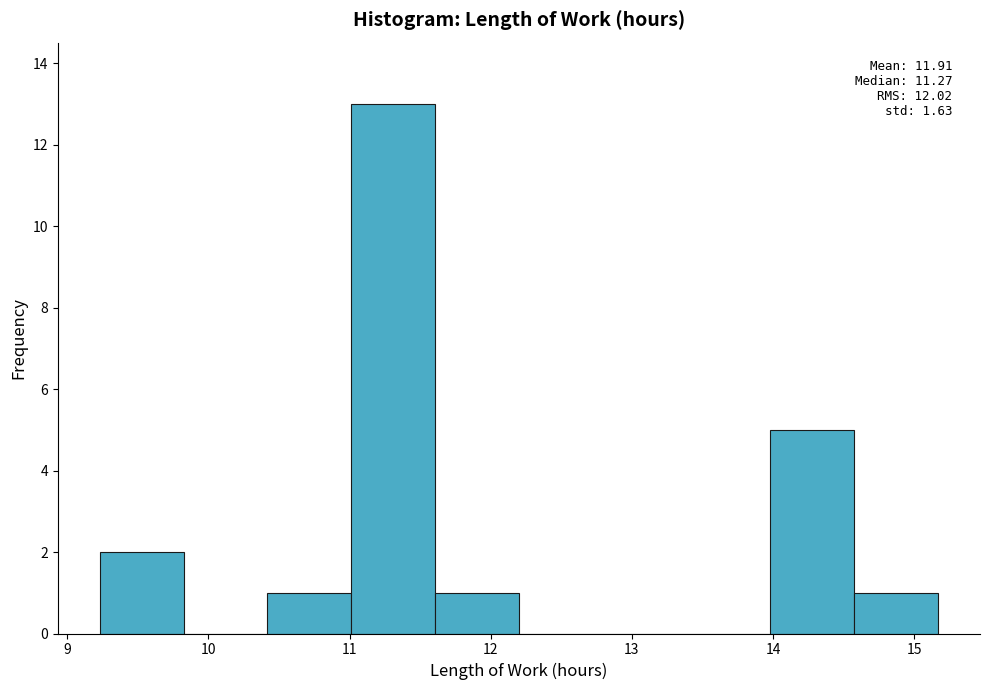

Over which range of the x-axis is the bar tallest?

11.0 to 11.6